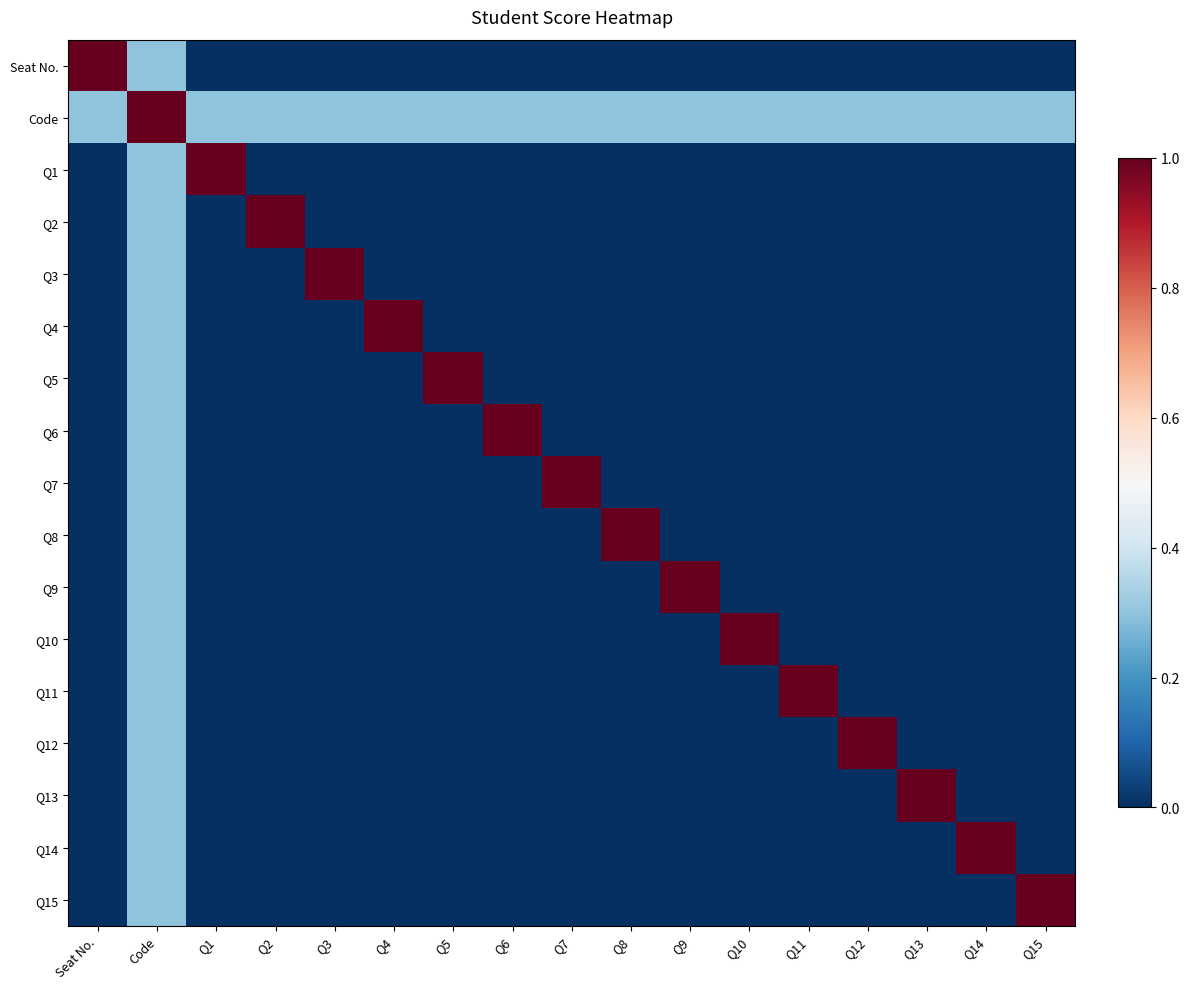

At how many categories does at least one series exceed 0?

17